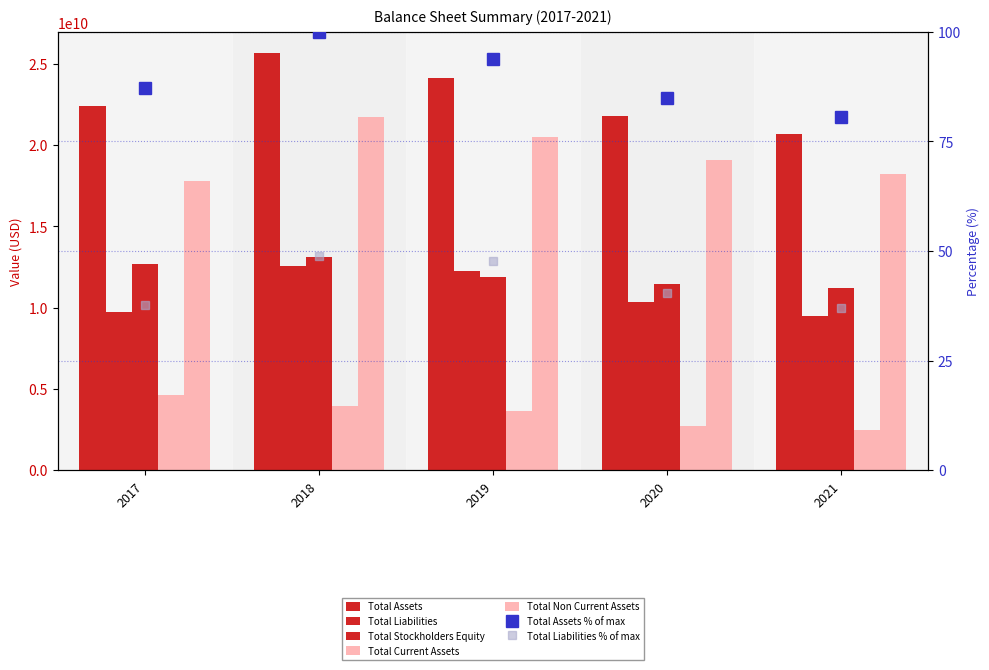

What is the sum of all Total Stockholders Equity values?

60313000000